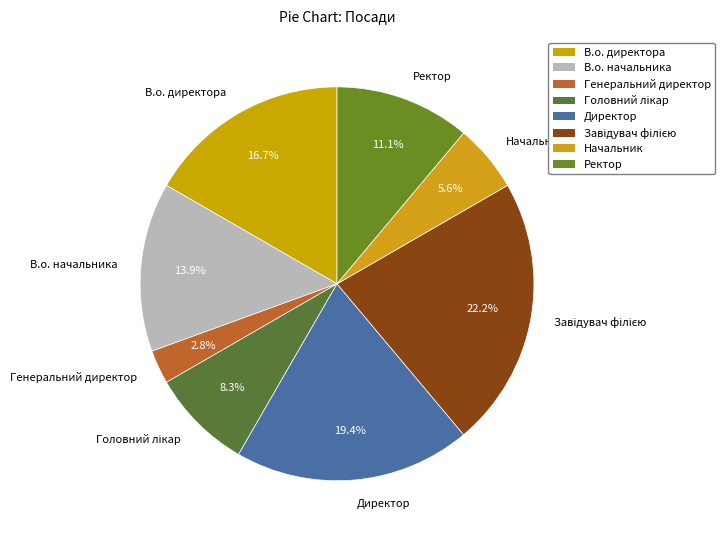

Is the sum of Ректор and В.о. директора greater than half?

No